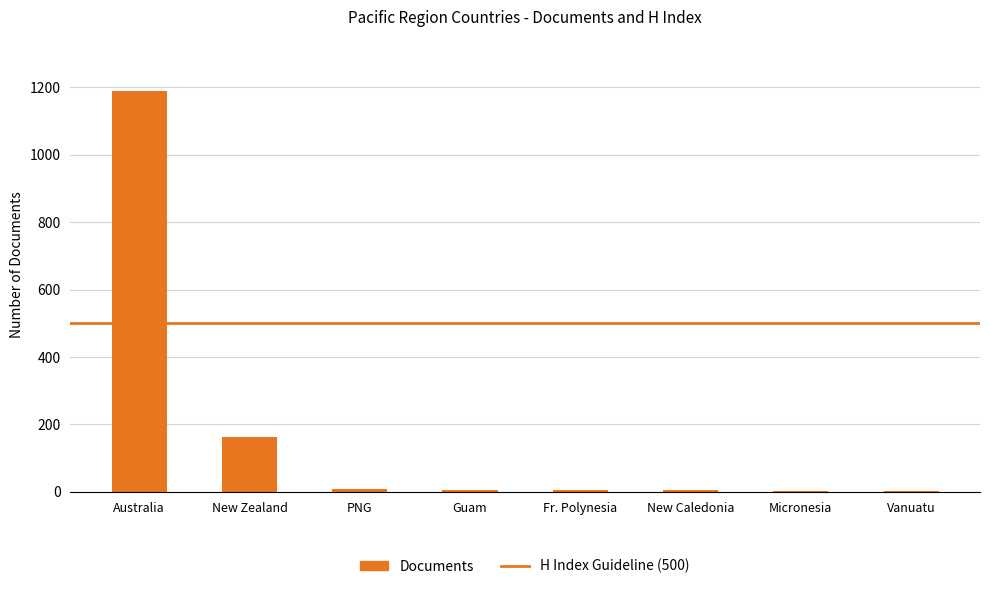

What is the sum of all values?

1376